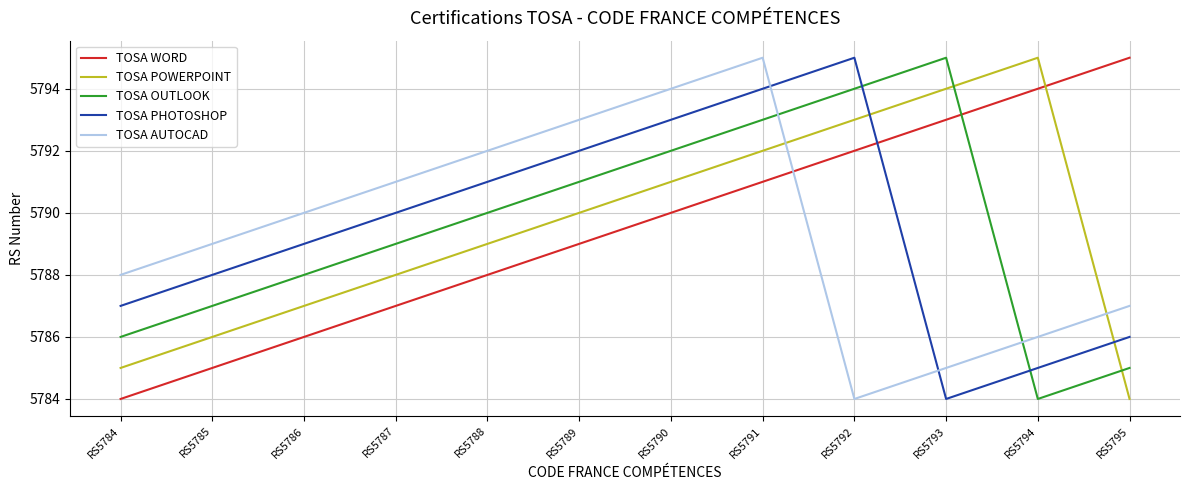

Is the value of TOSA PHOTOSHOP at RS5793 greater than the value of TOSA WORD at RS5787?

No